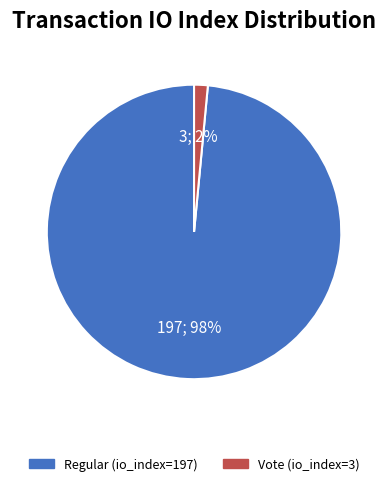

Rank the categories by value from highest to lowest.

Regular (io_index=197), Vote (io_index=3)